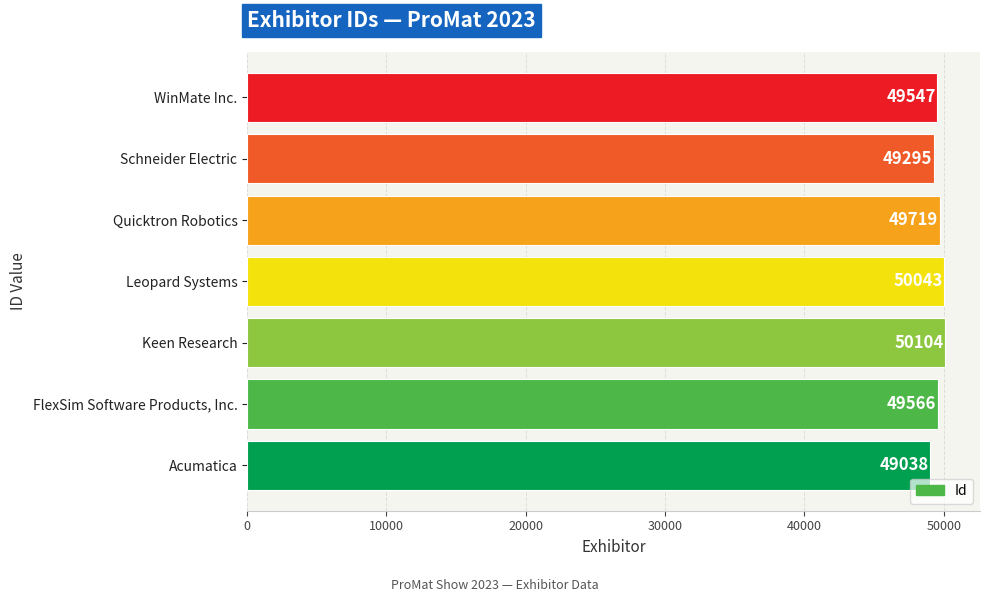

What is the average value?

49616